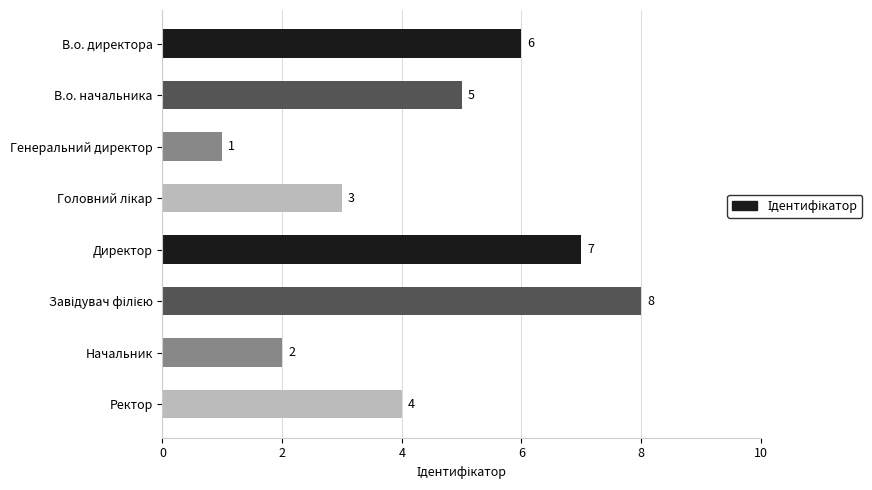

What position from the bottom is В.о. директора?

8